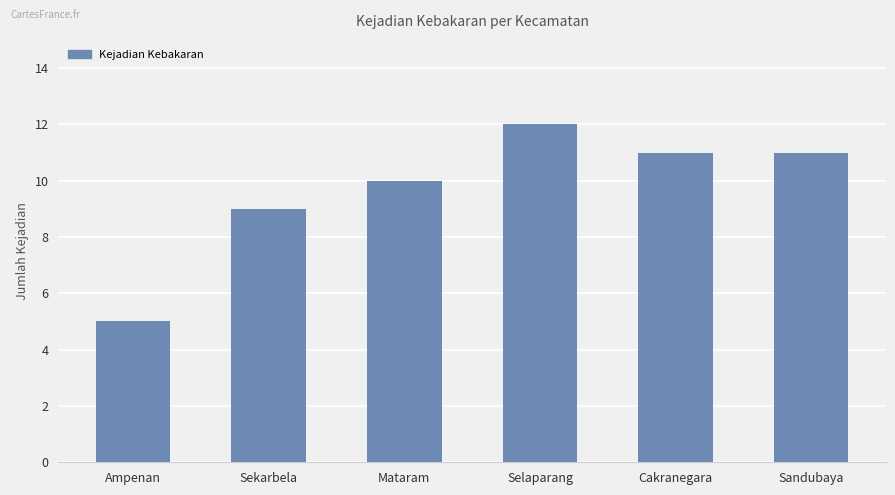

Which has a higher value, Sekarbela or Ampenan?

Sekarbela